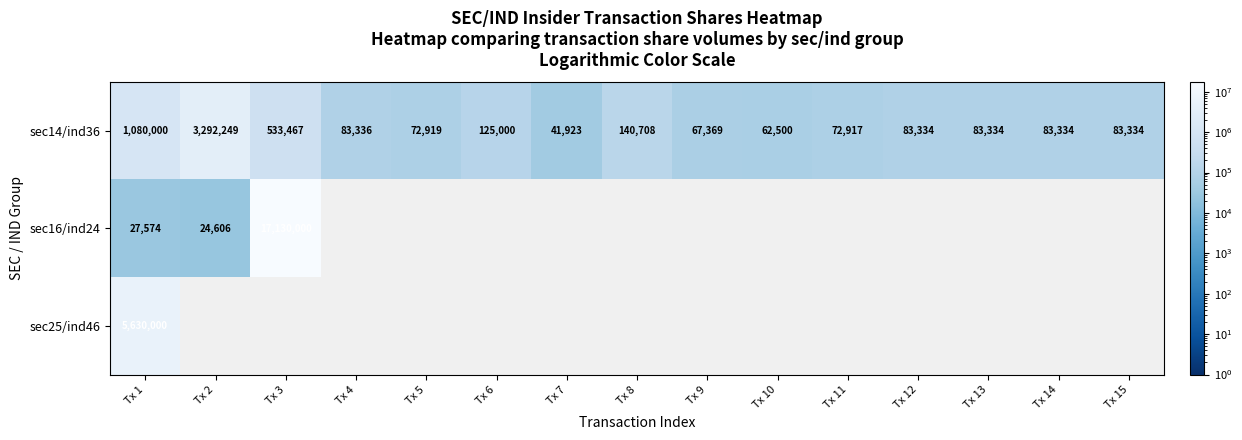

At which label is sec14/ind36 closest to 1667086?

Tx 1